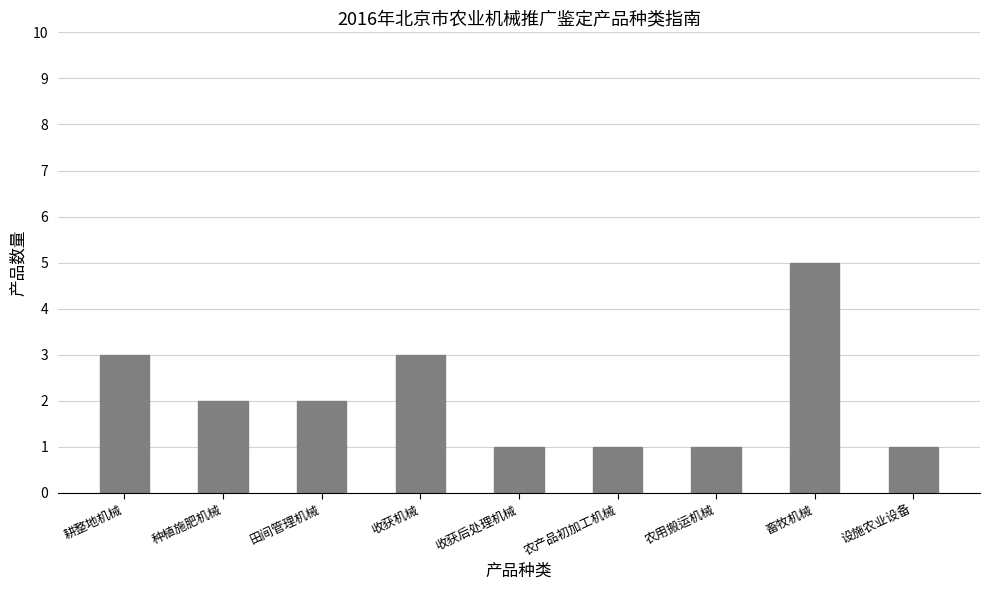

Reading left to right, list all the values displayed in this chart.

3	2	2	3	1	1	1	5	1